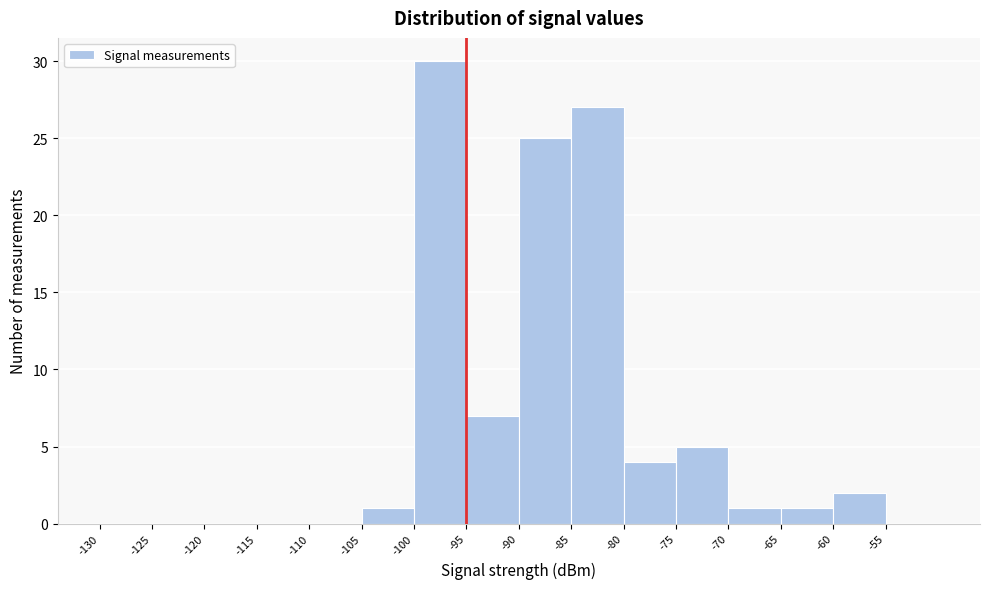

Reading left to right, list every bar in this chart as the range it spans on the x-axis followed by its height. The values are not printed on the chart, so give them approximately, as read against the axis.

-130 to -125: 0
-125 to -120: 0
-120 to -115: 0
-115 to -110: 0
-110 to -105: 0
-105 to -100: 1
-100 to -95: 30
-95 to -90: 7
-90 to -85: 25
-85 to -80: 27
-80 to -75: 4
-75 to -70: 5
-70 to -65: 1
-65 to -60: 1
-60 to -55: 2
-55 to -50: 0